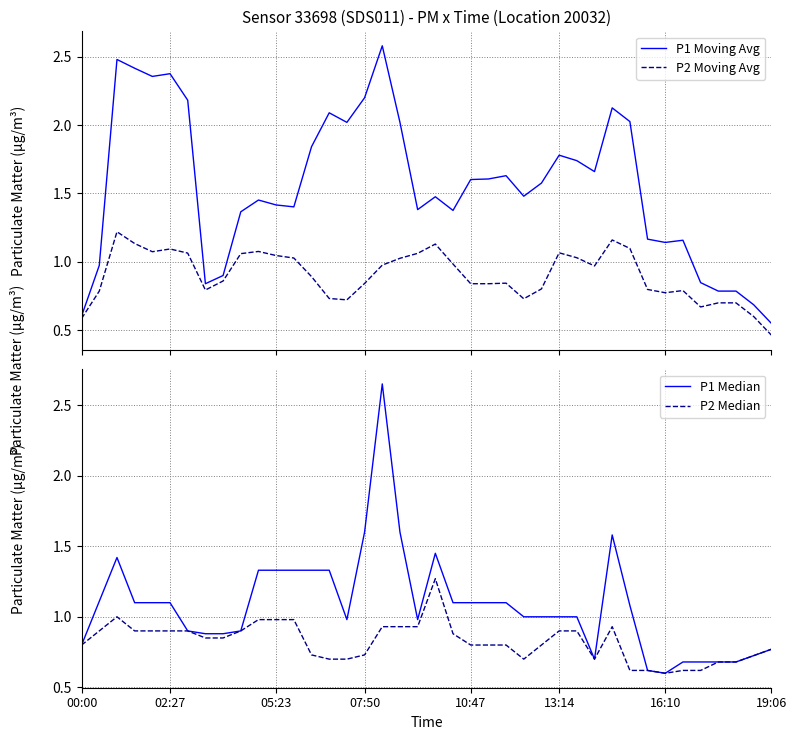

What is the average value of the P1 Moving Avg series?

1.6